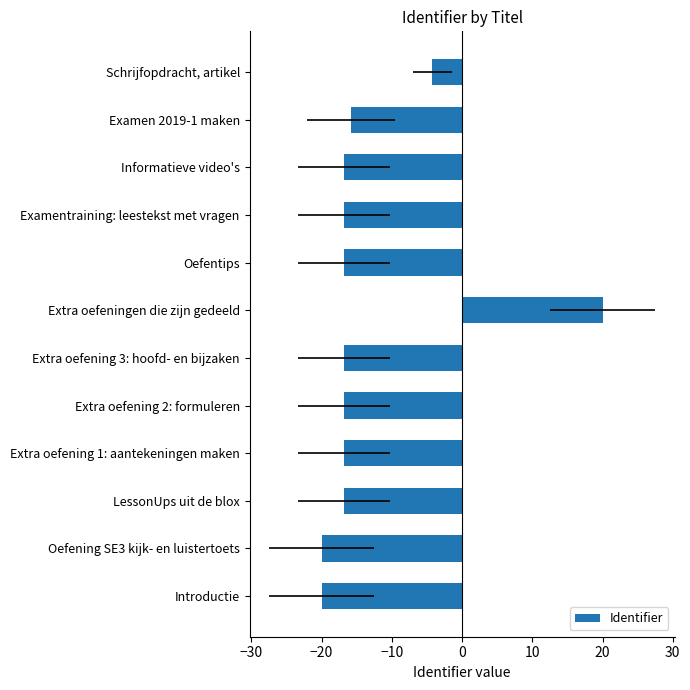

What is the value of the 7th bar from the left?

20.0